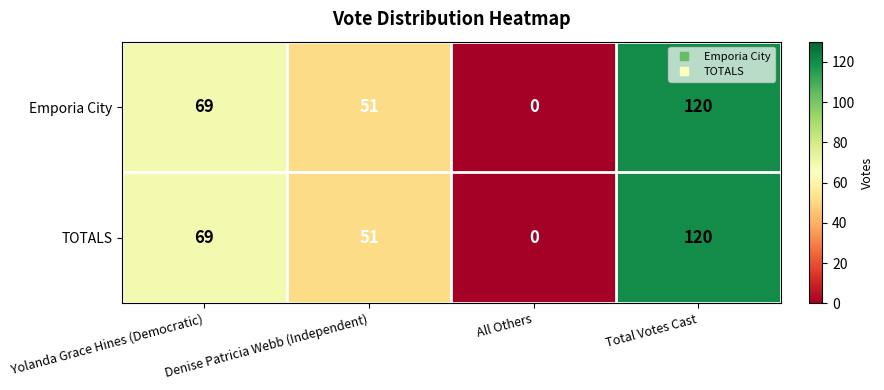

What is the difference between the second highest and second lowest values in the Emporia City series?

18